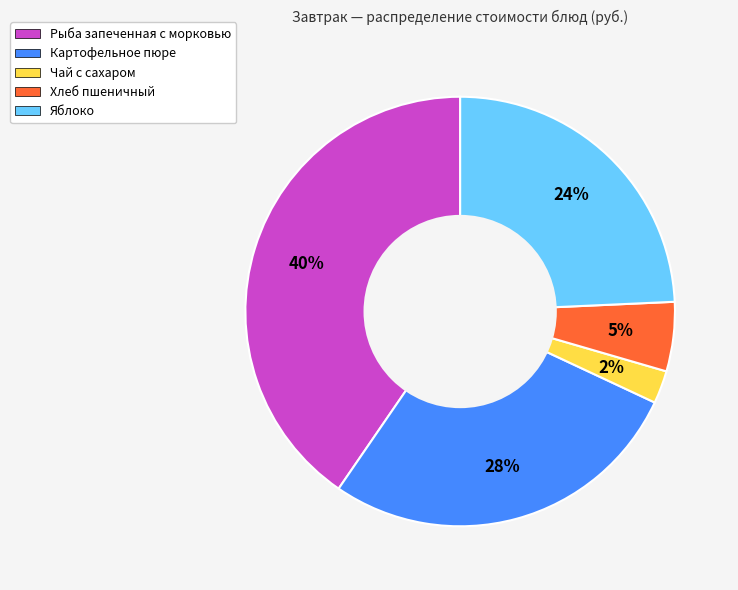

Does any single category account for the majority?

No